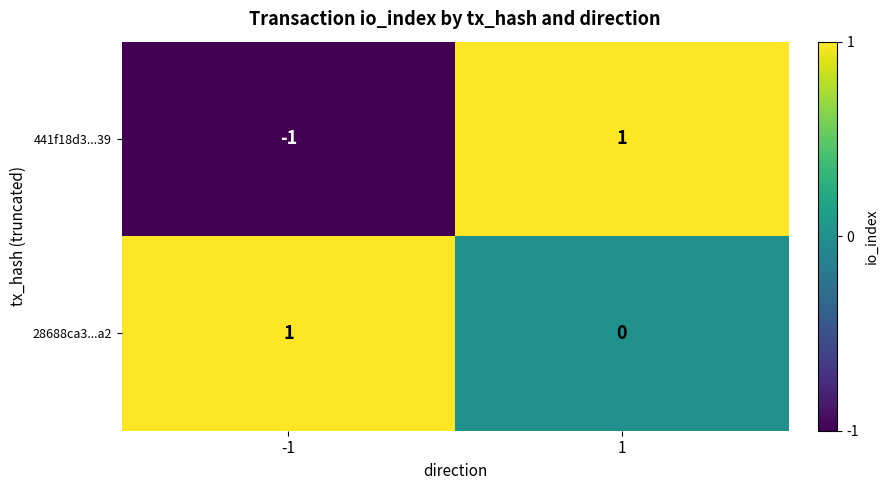

How many data points in 28688ca3...a2 are less than 1?

1